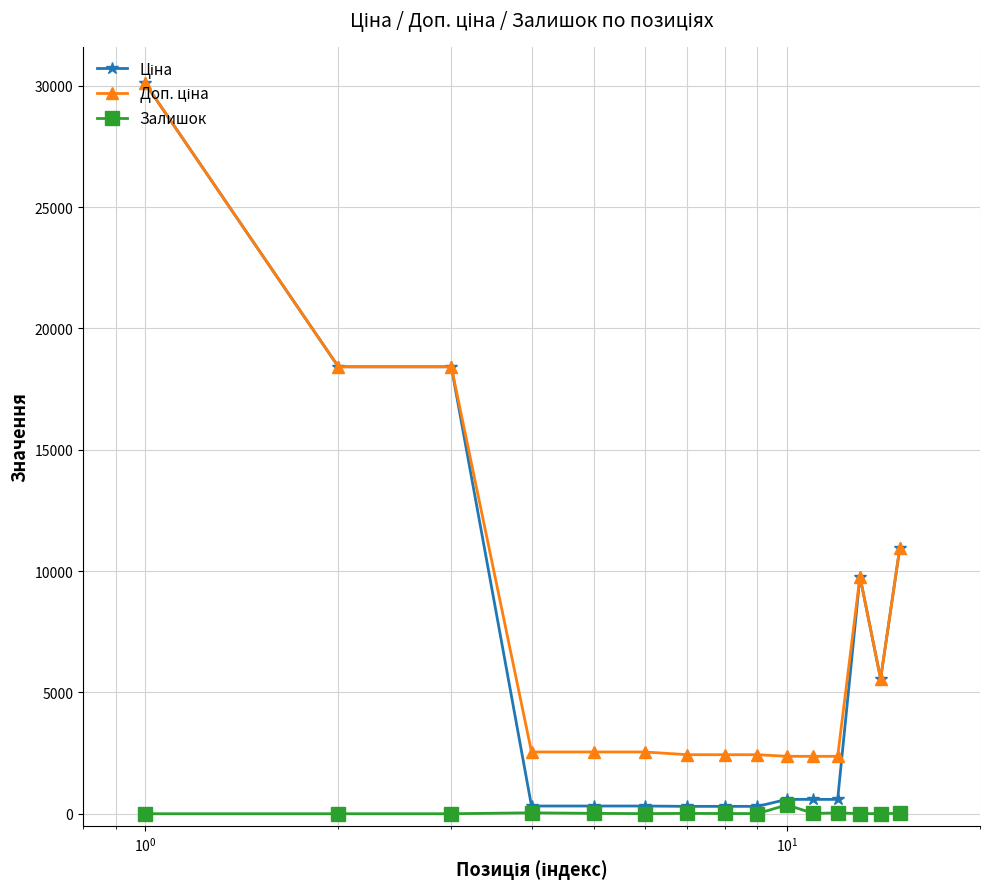

Count the number of data series in this chart.

3